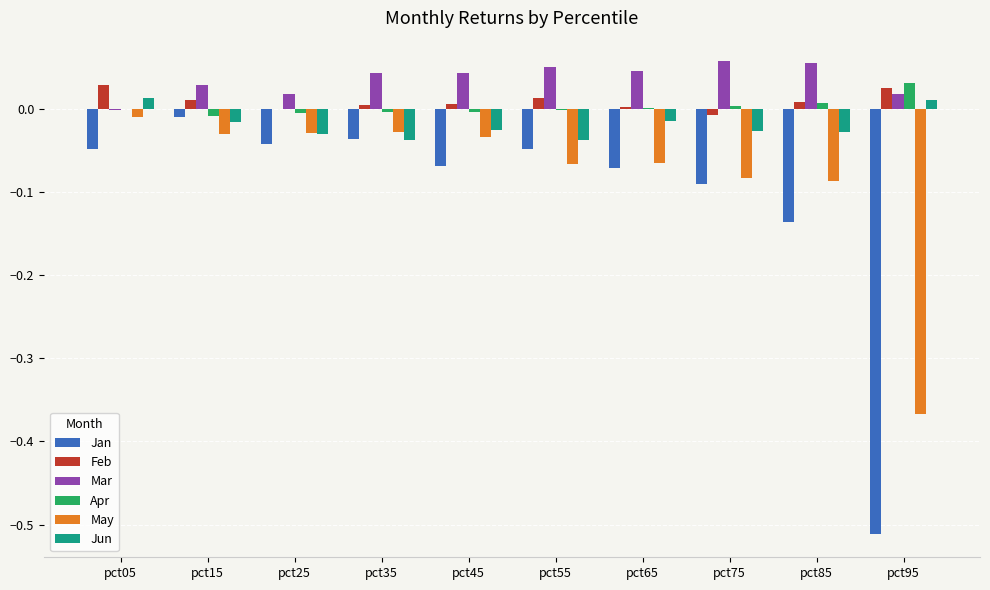

Is the value of Mar at pct85 greater than the value of Apr at pct85?

Yes